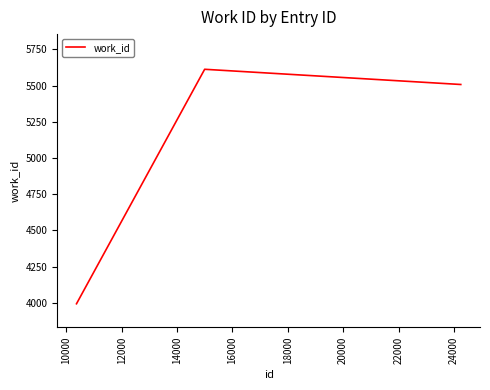

What is the sum of all values?

15112